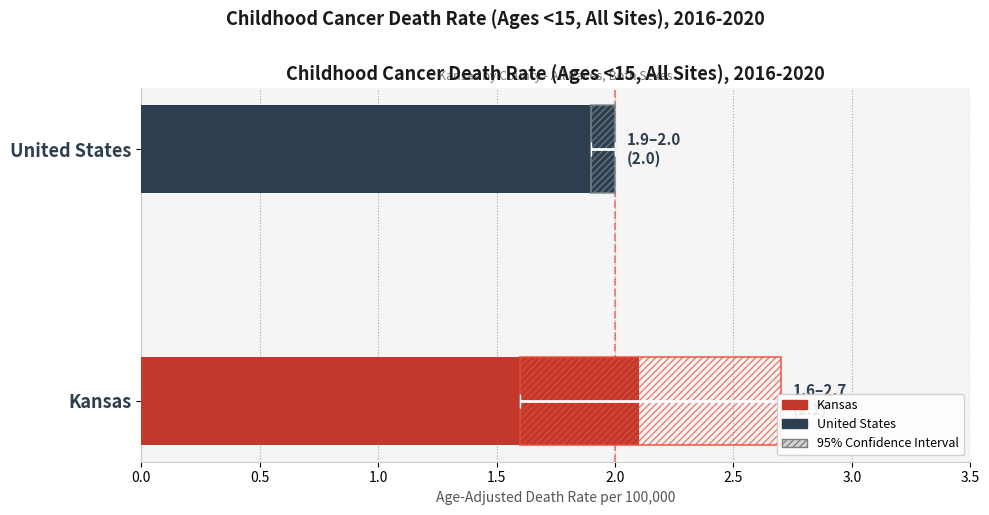

The value of Age-Adjusted Death Rate at United States is 1.2. True or false?

False